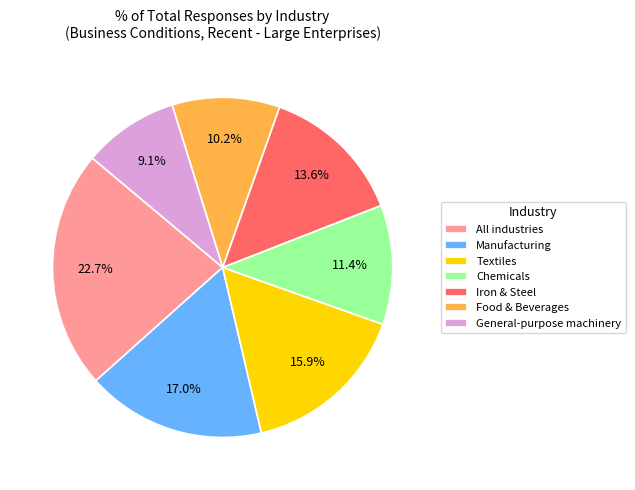

How many segments does this pie chart have?

7